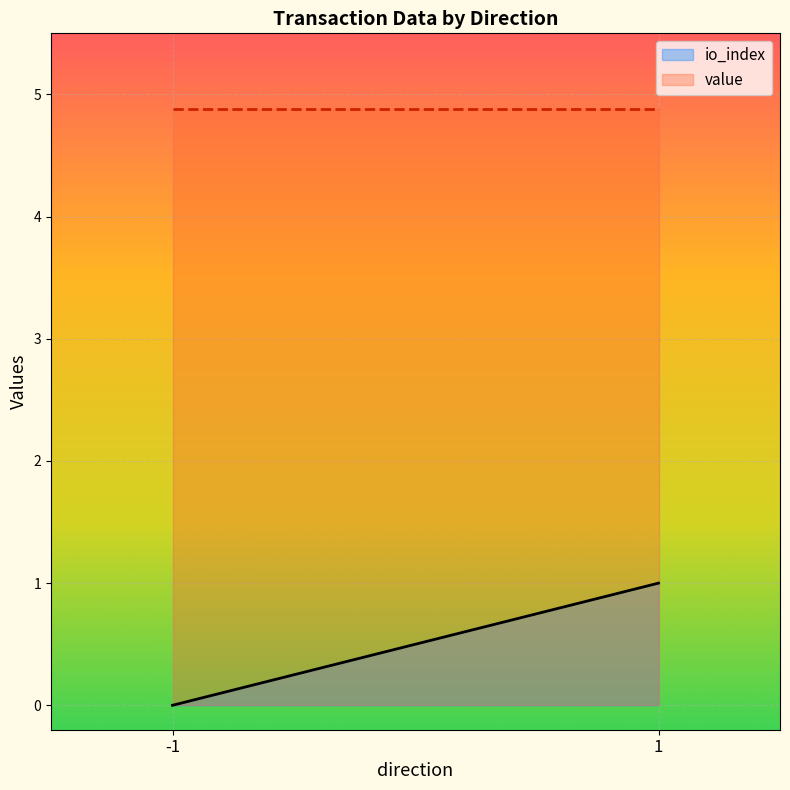

List the labels in order of value value, largest first.

-1, -1, -1, 1, 1, 1